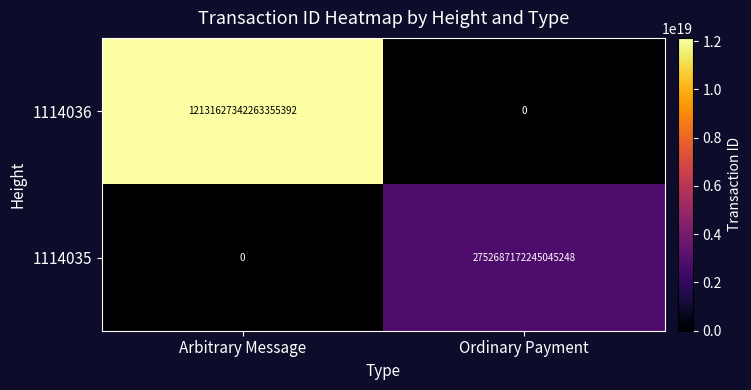

At which label is 1114036 closest to 6065813671131677696?

Arbitrary Message